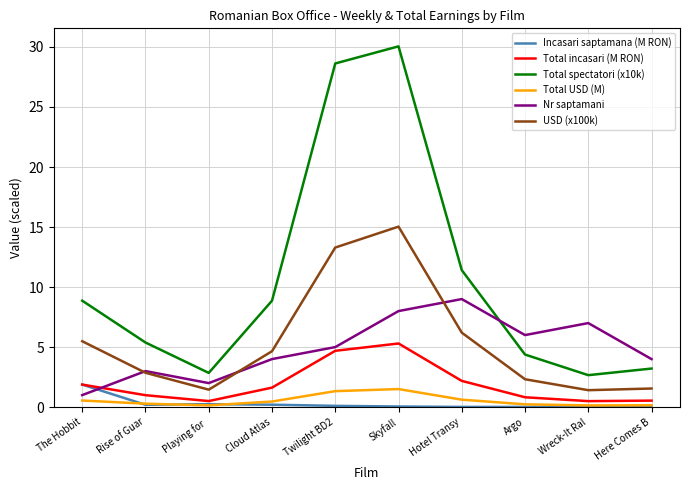

True or false: Incasari saptamana (M RON) and USD (x100k) intersect in this chart.

False